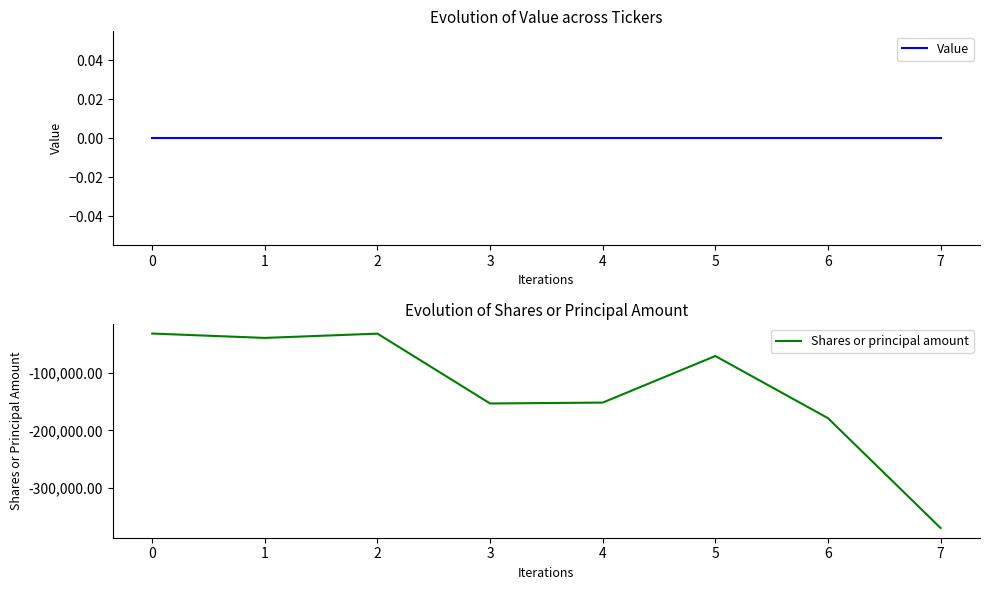

True or false: Shares or principal amount and Value cross at least once.

False